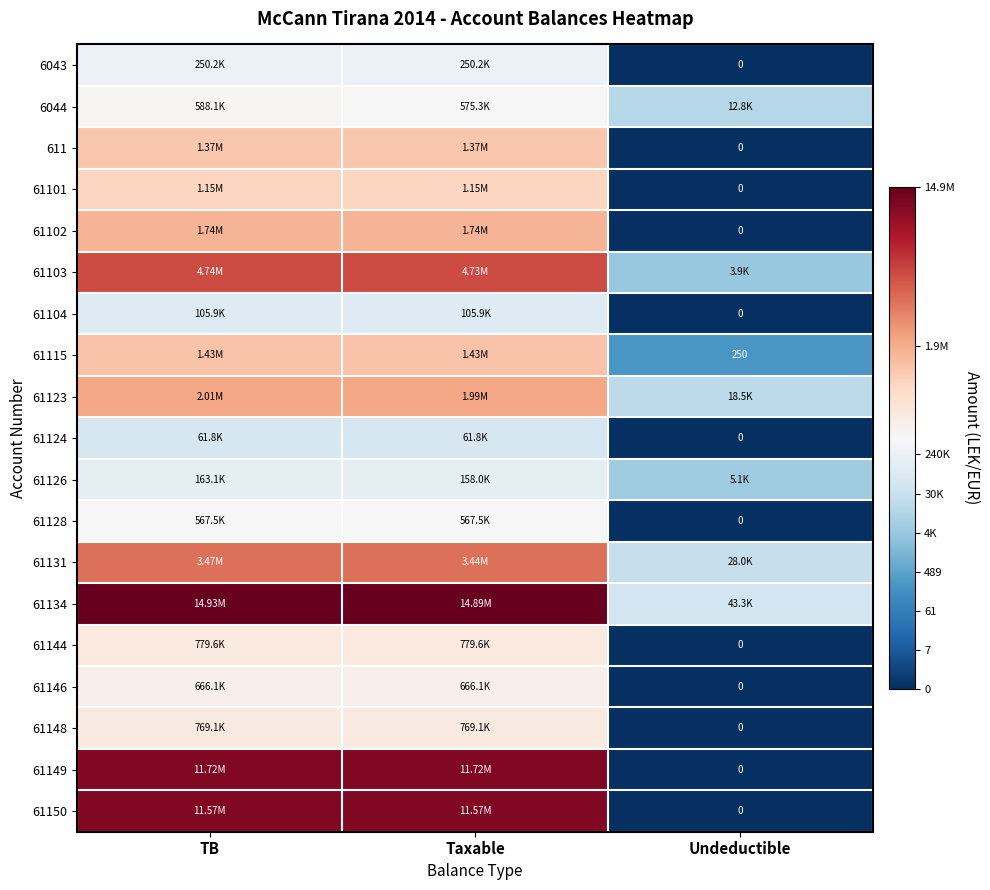

List the labels in order of 6044 value, largest first.

TB, Taxable, Undeductible